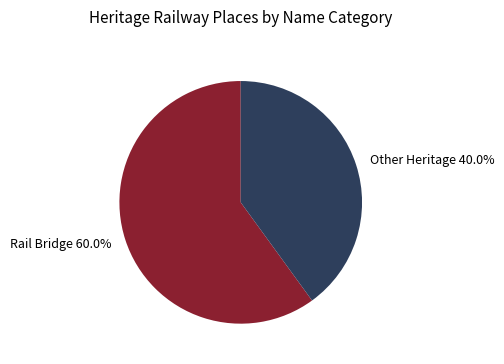

What is the largest slice in the pie chart?

Rail Bridge 60.0%